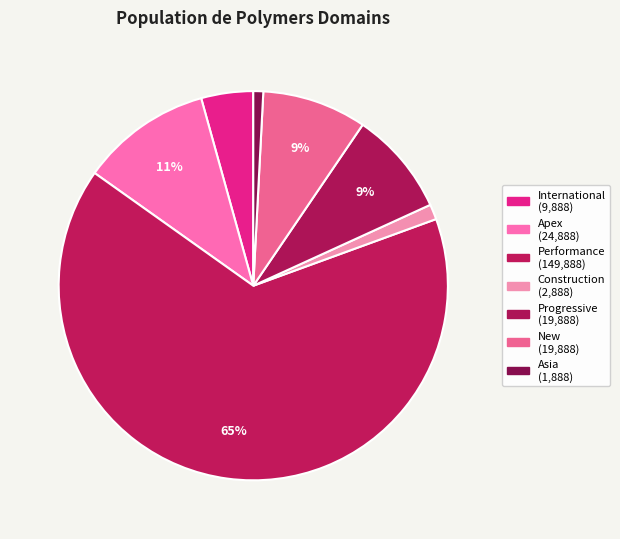

Count the number of slices in the pie.

7